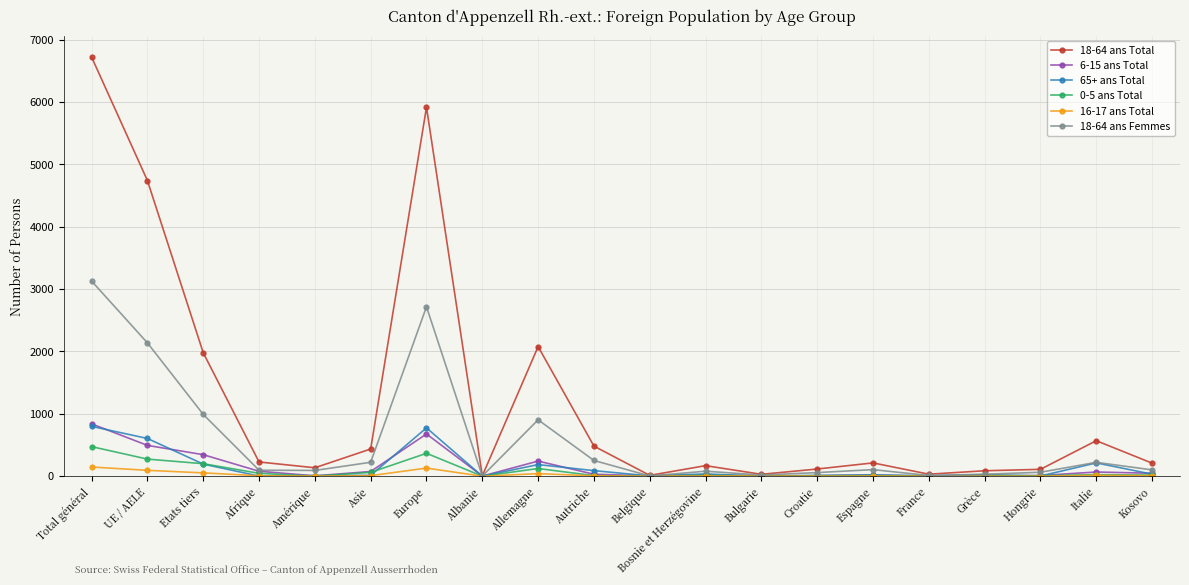

Which label corresponds to the largest value in the chart?

Total général